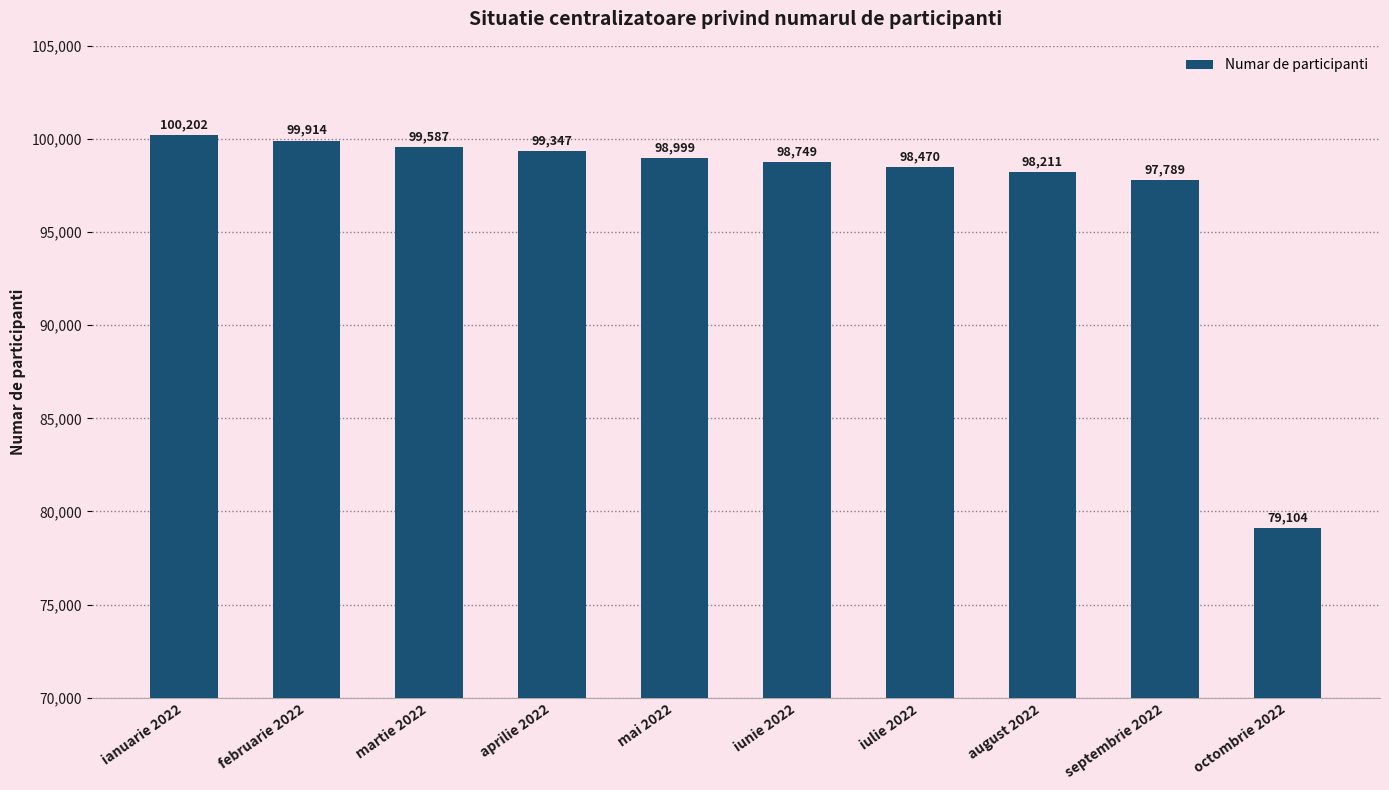

Reading left to right, what are all the values shown in this chart?

ianuarie 2022=100202	februarie 2022=99914	martie 2022=99587	aprilie 2022=99347	mai 2022=98999	iunie 2022=98749	iulie 2022=98470	august 2022=98211	septembrie 2022=97789	octombrie 2022=79104